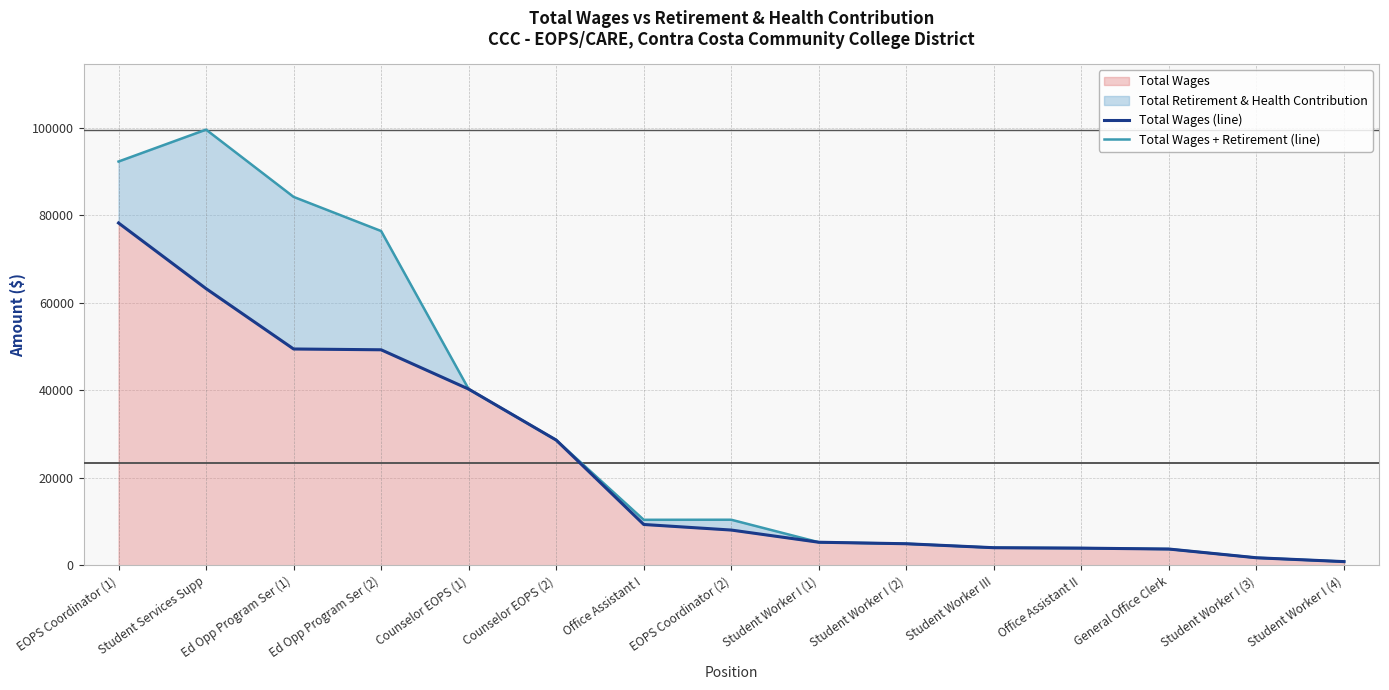

Read the Total Wages (line) value at Student Worker I (3).

1765